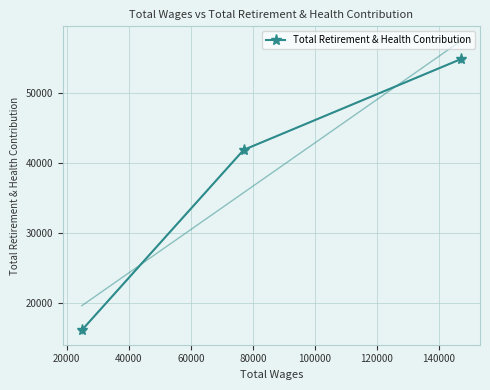

What is the value of the Total Retirement & Health Contribution point at the 3rd from the left?

54884